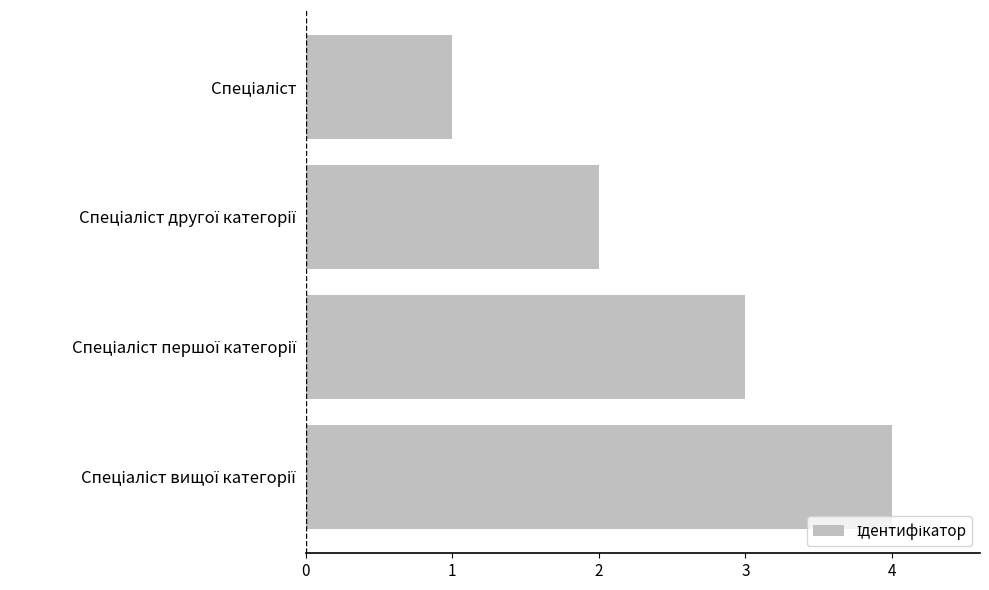

How many bars are there in total?

4